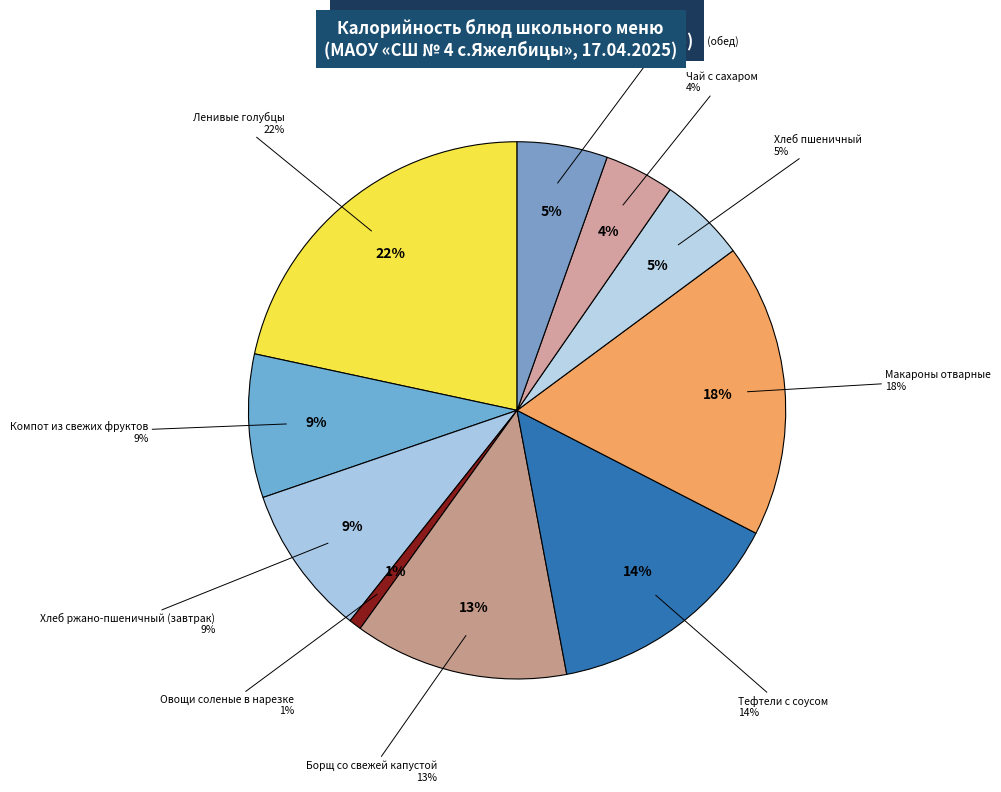

Is the sum of Хлеб ржано-пшеничный (завтрак) and Хлеб ржано-пшеничный (обед) greater than half?

No